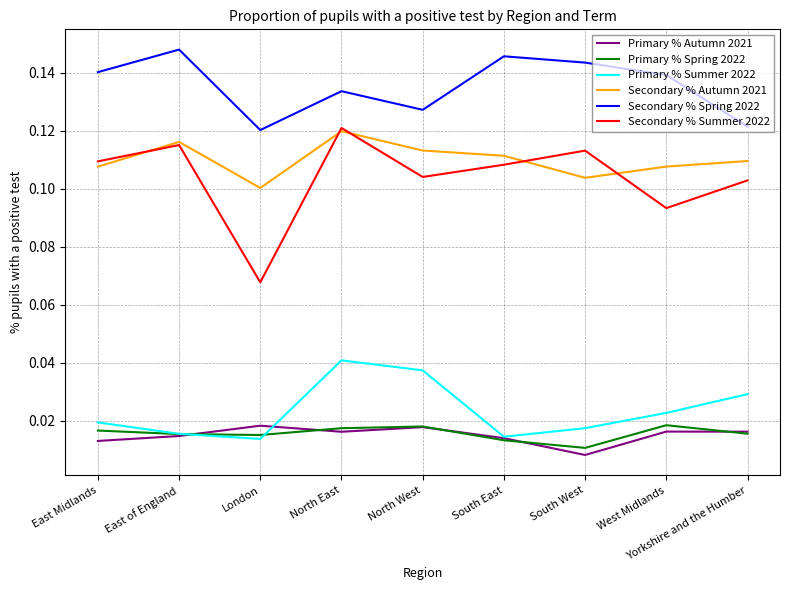

True or false: Primary % Summer 2022 and Secondary % Autumn 2021 cross at least once.

False